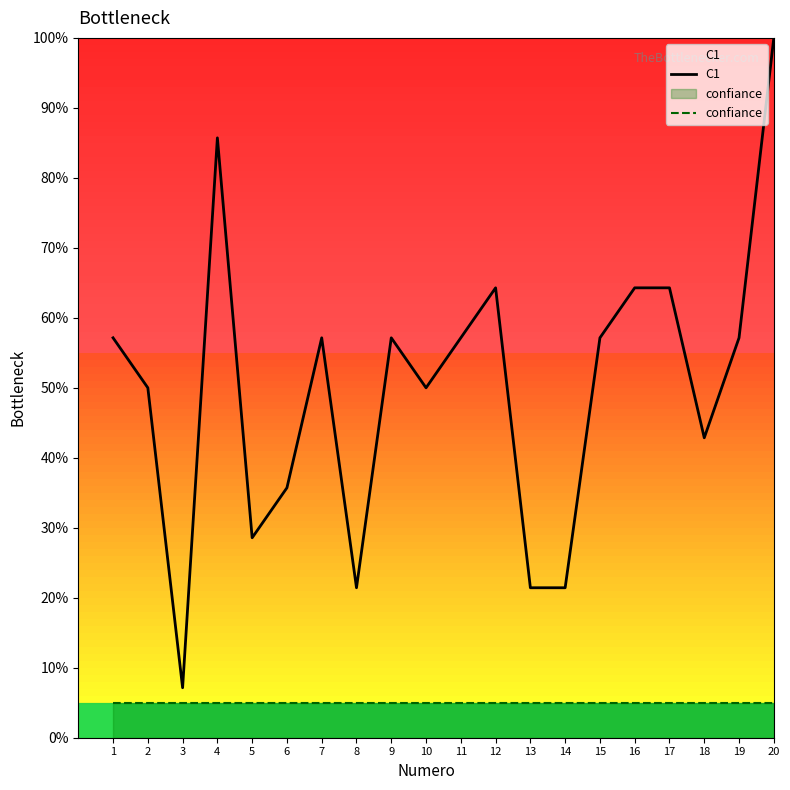

Reading right to left, extract all data points from this chart.

C1: 100.0	57.1	42.9	64.3	64.3	57.1	21.4	21.4	64.3	57.1	50.0	57.1	21.4	57.1	35.7	28.6	85.7	7.1	50.0	57.1
confiance: 5.0	5.0	5.0	5.0	5.0	5.0	5.0	5.0	5.0	5.0	5.0	5.0	5.0	5.0	5.0	5.0	5.0	5.0	5.0	5.0